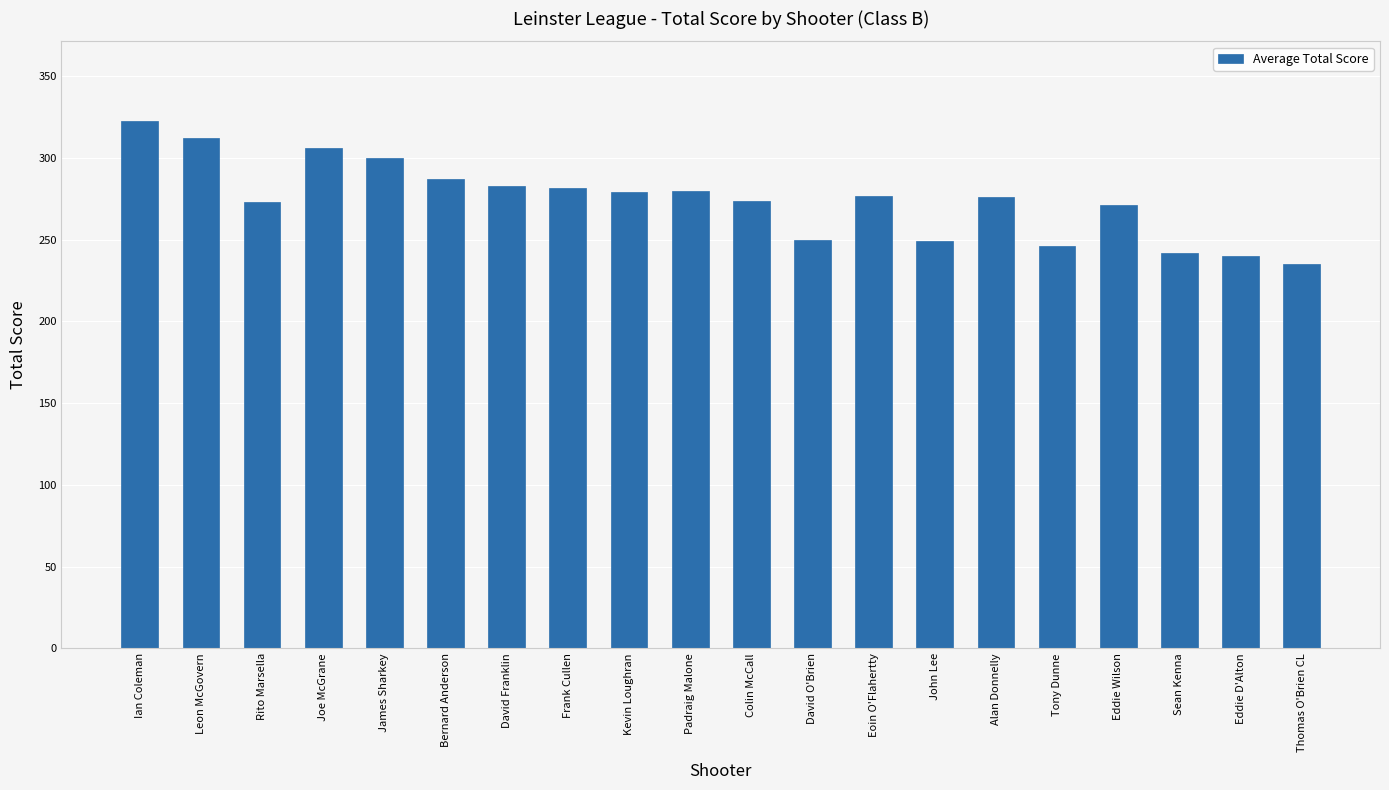

Read the value at Kevin Loughran, to the nearest 10.

280